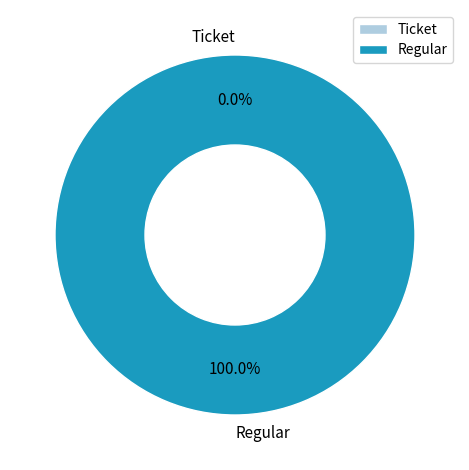

What is the total percentage of Regular and Ticket?

100.0%